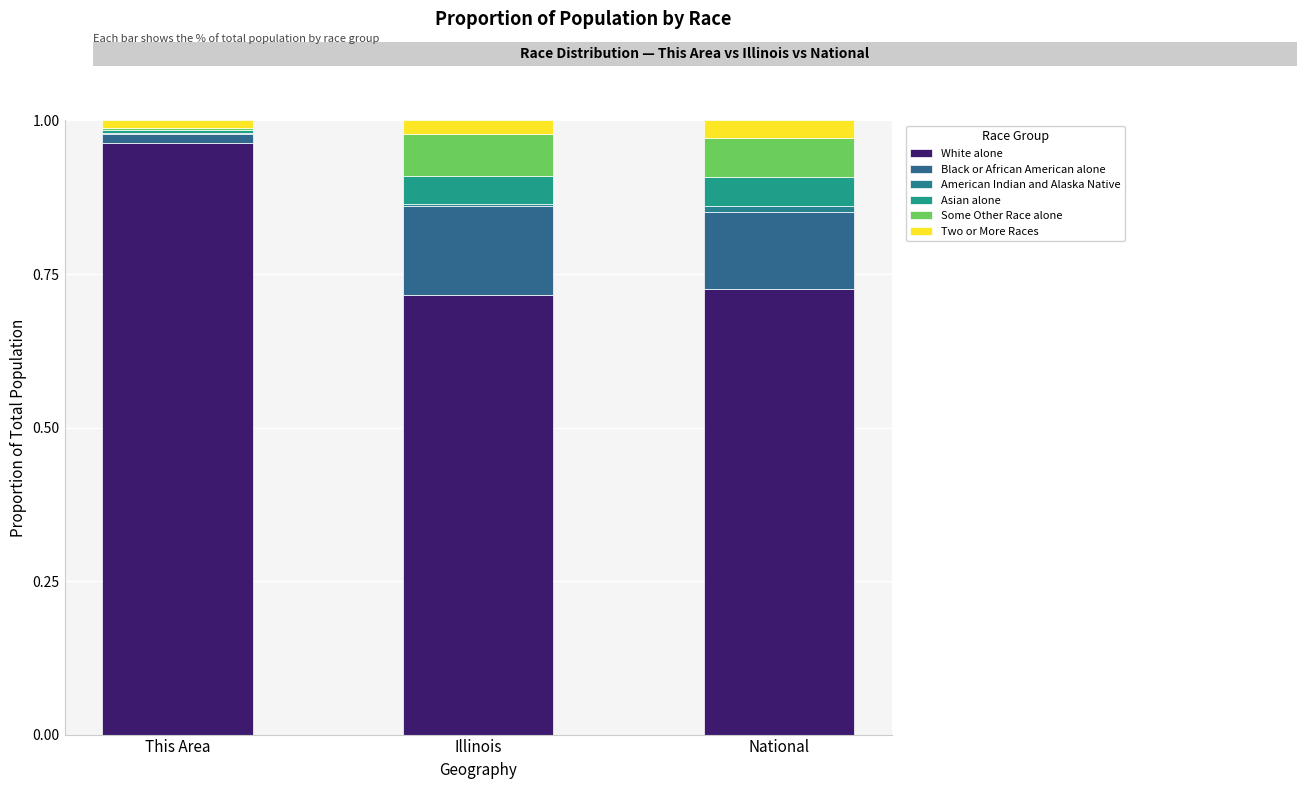

Does the chart contain stacked bars?

Yes